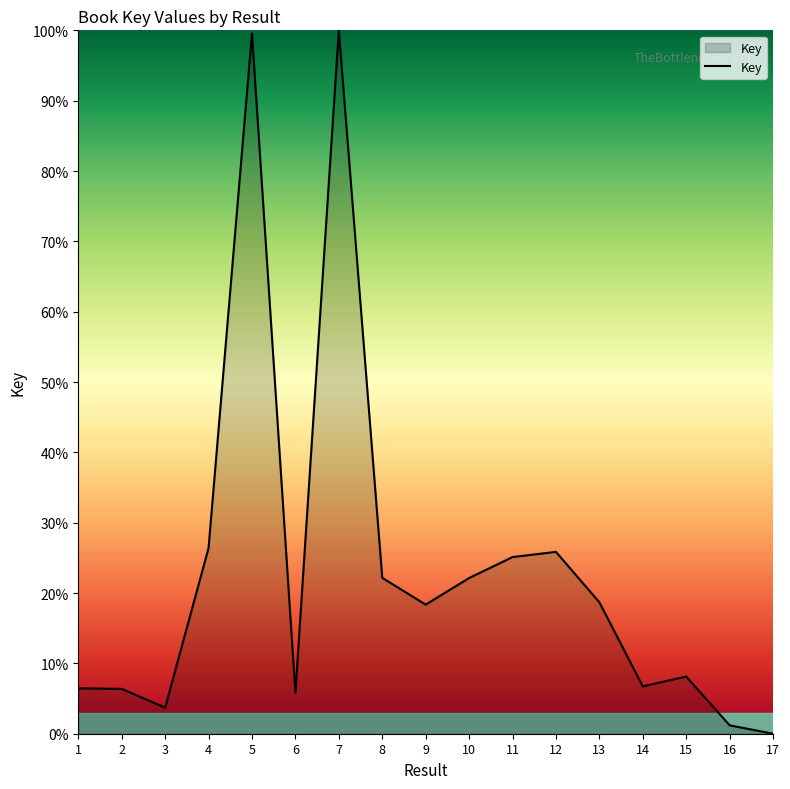

Is it true that the value at 4 is 46.9?

False